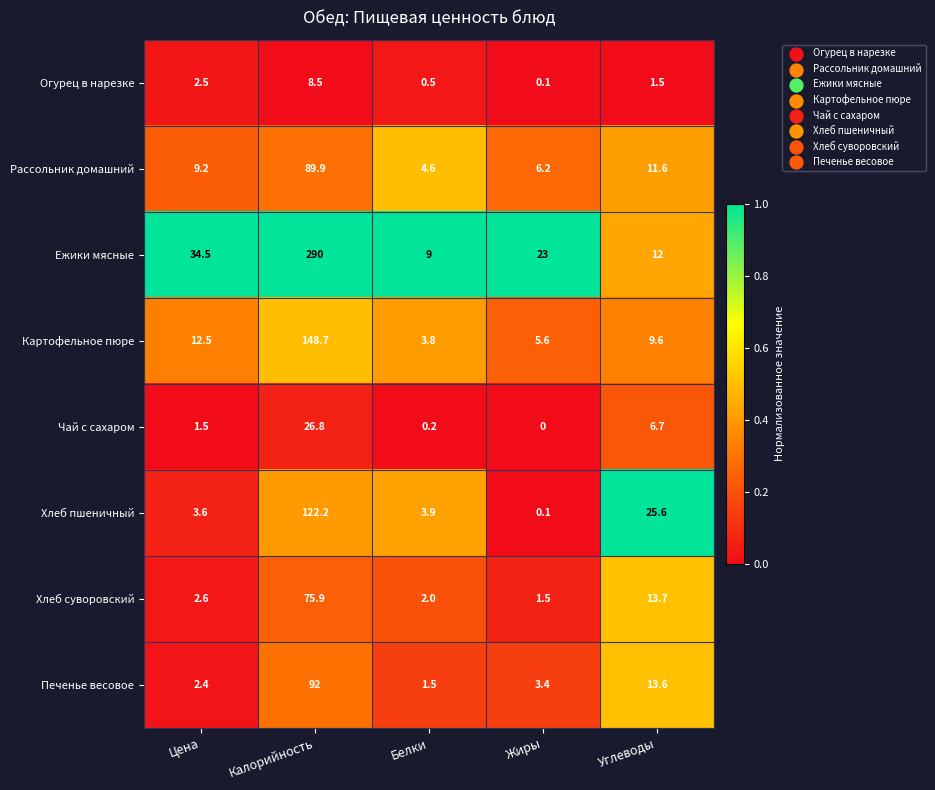

What is the approximate value of Хлеб суворовский at Калорийность?

75.9